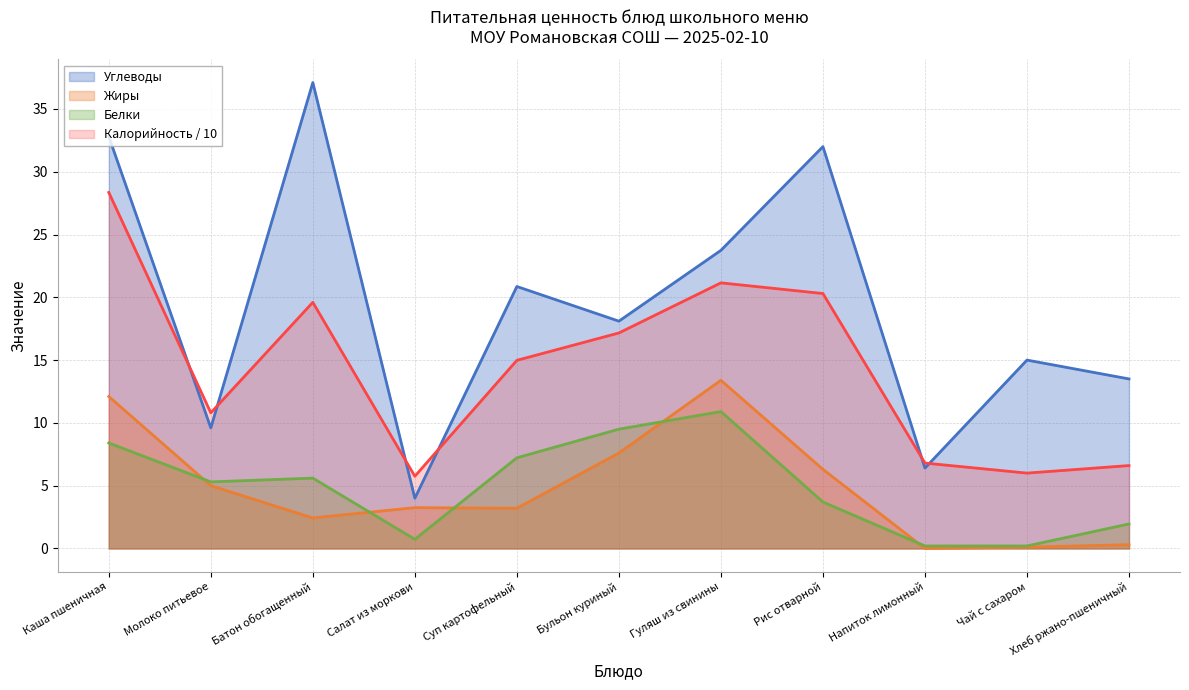

What position from the left is Бульон куриный?

6